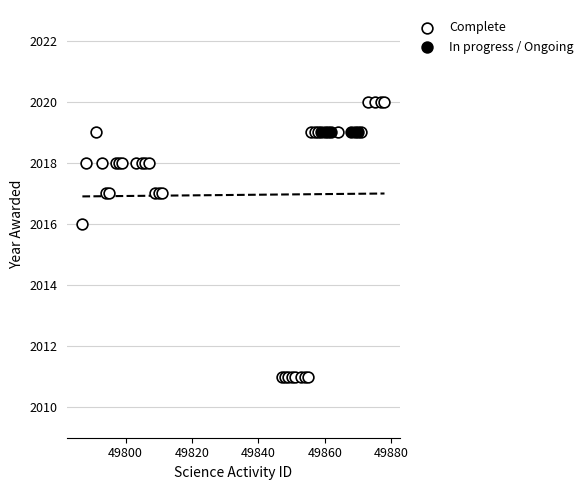

Which series contains the highest Y value?

Complete